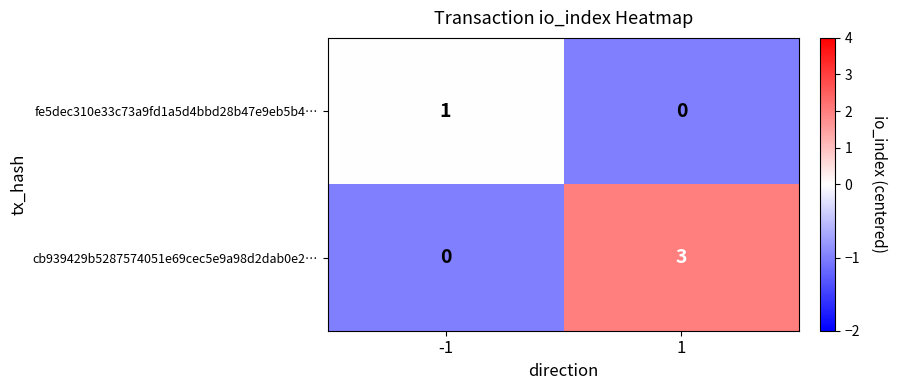

The cb939429b5287574051e69cec5e9a98d2dab0e2… series shows -2 at -1. True or false?

False